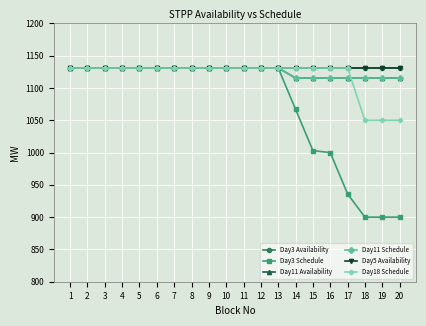

How many lines are shown in the chart?

6